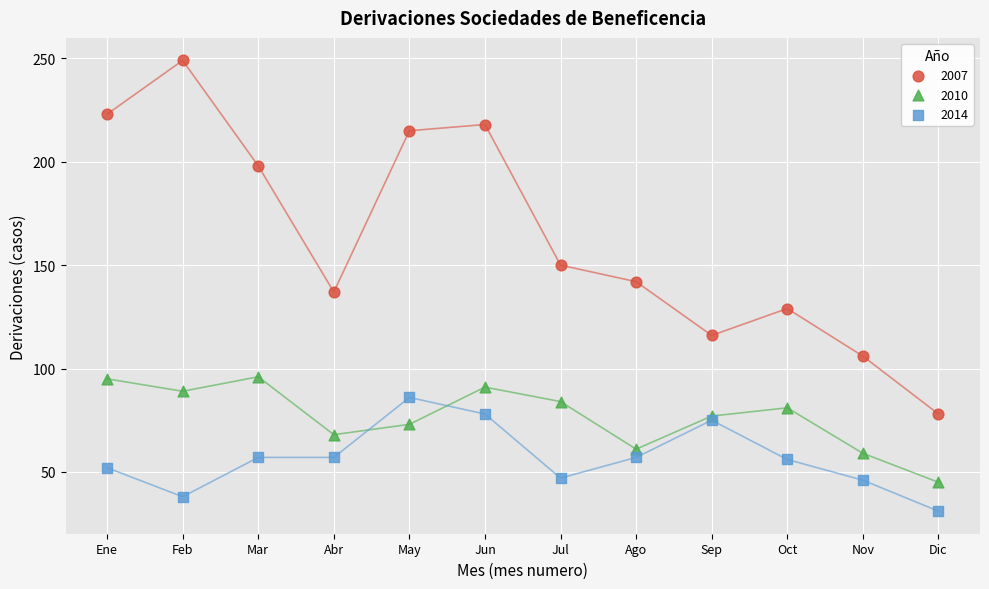

What is the X range (max minus min) for the scatter plot?

11